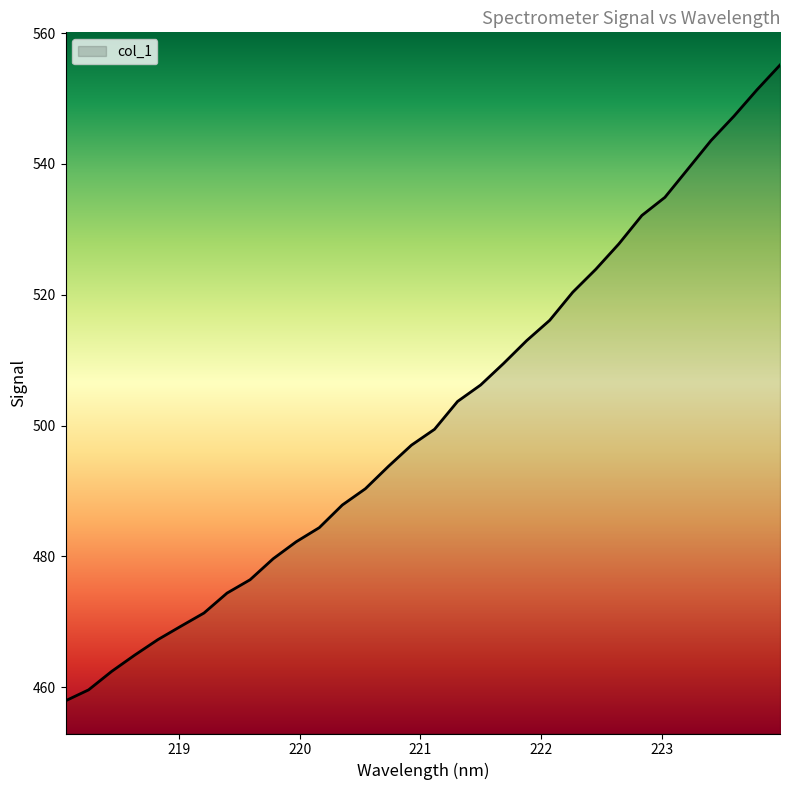

What is the maximum value shown in the chart?

555.1